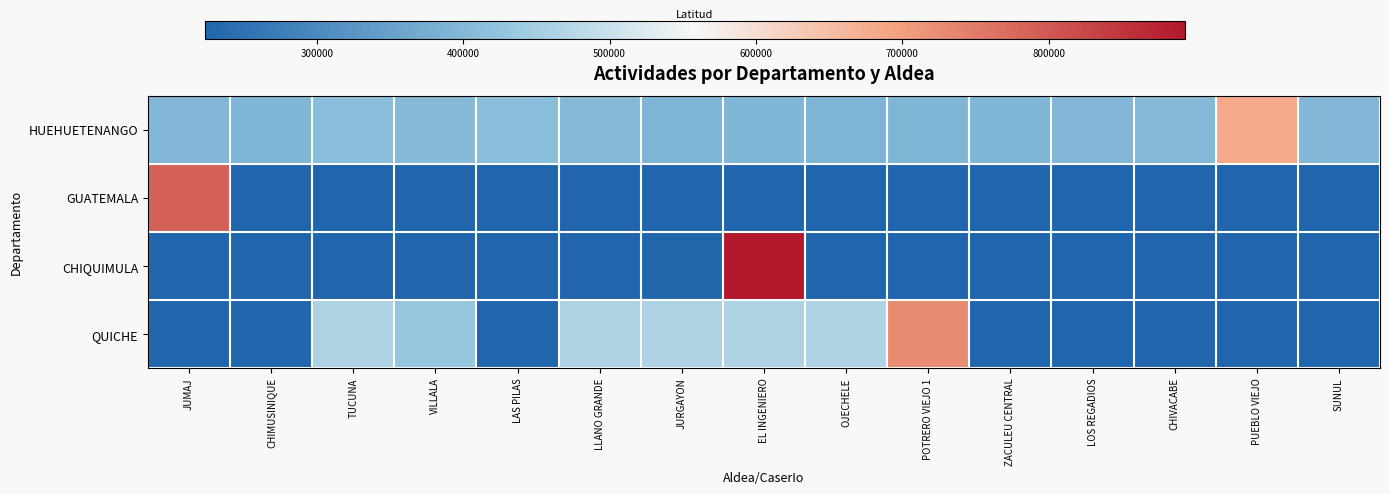

Between JURGAYON and POTRERO VIEJO 1, which is larger?

POTRERO VIEJO 1